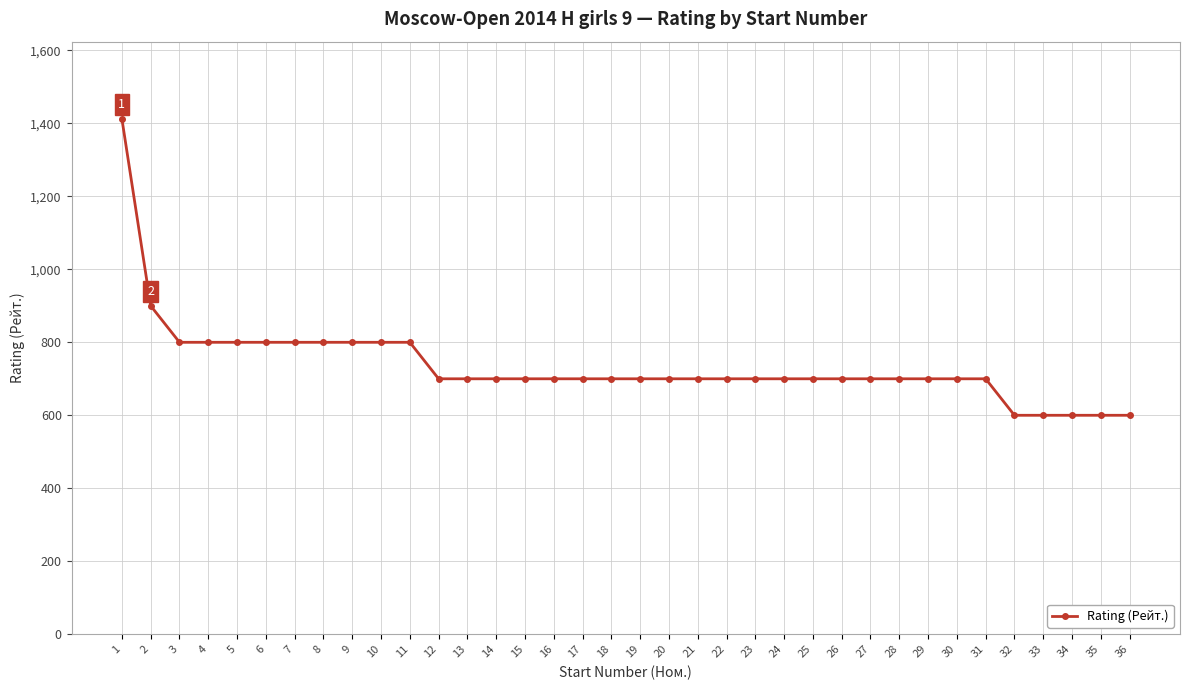

What is the value of the 3rd point from the left?

800